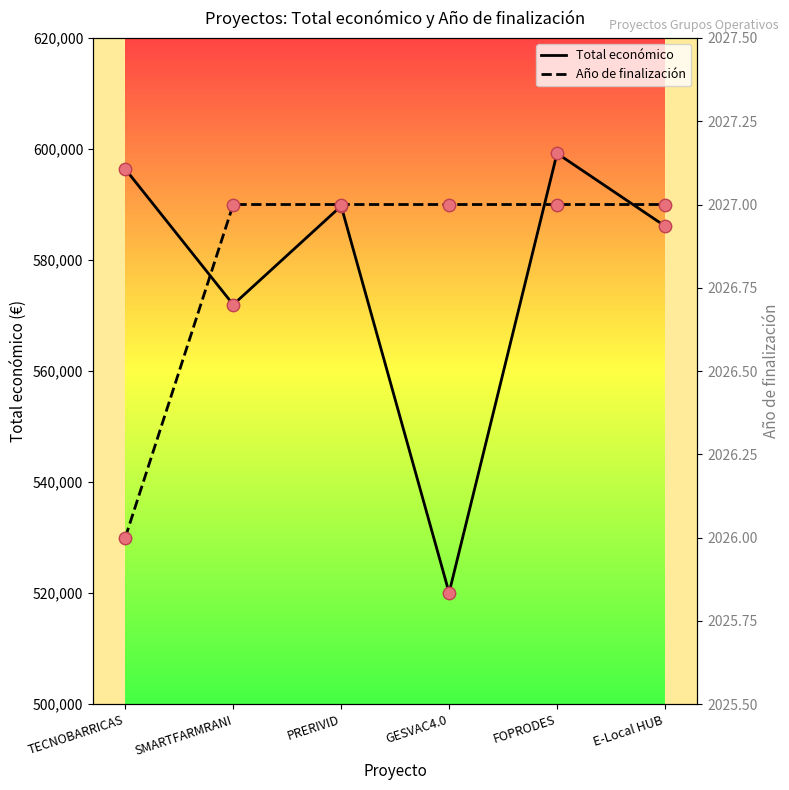

At how many categories does at least one series exceed 416428?

6